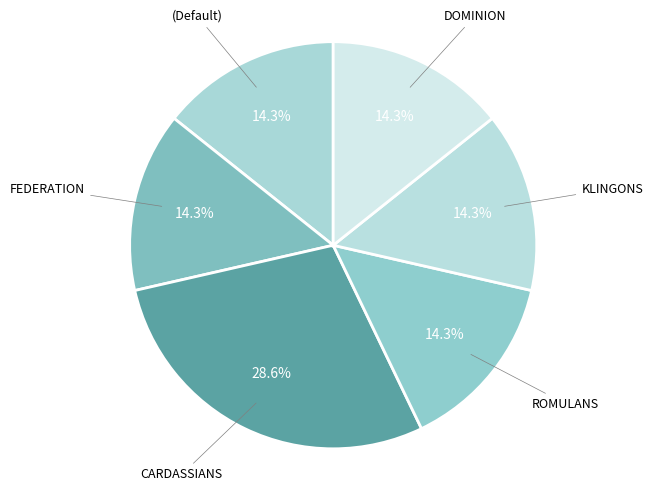

How many segments does this pie chart have?

6